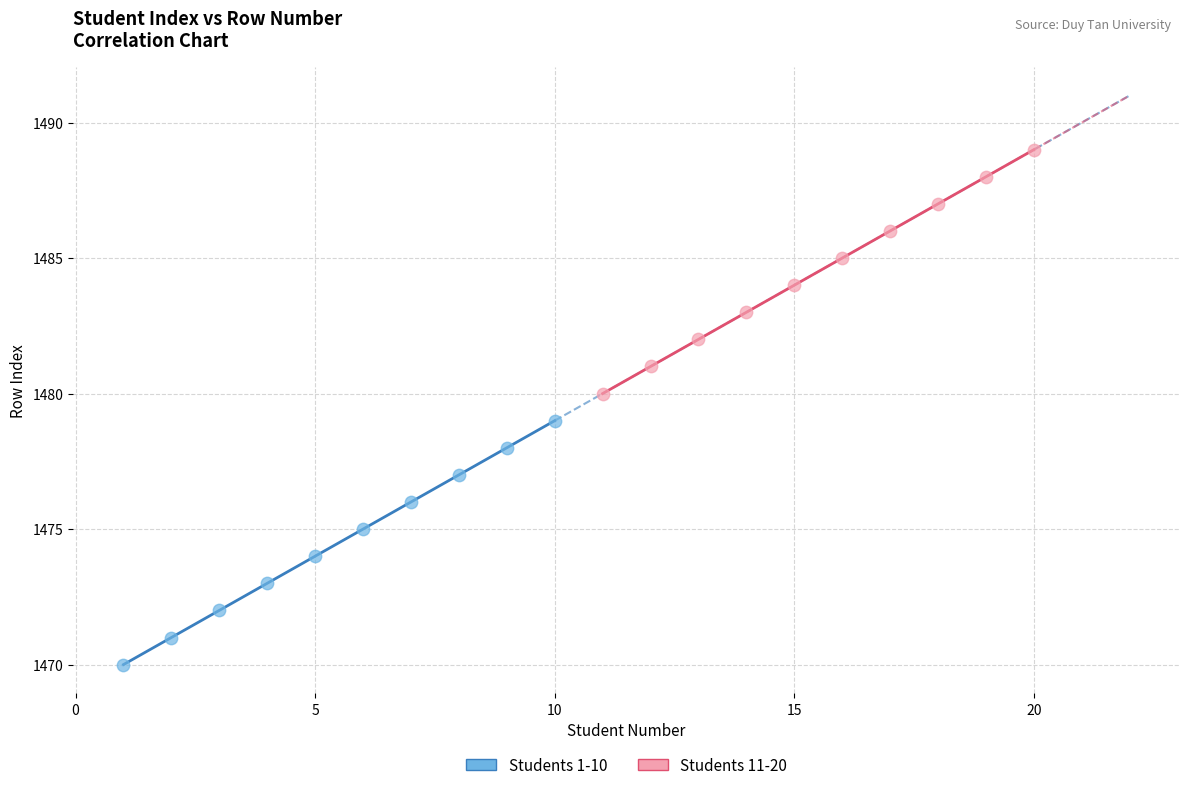

Which series reaches the maximum Y coordinate?

Students 11-20